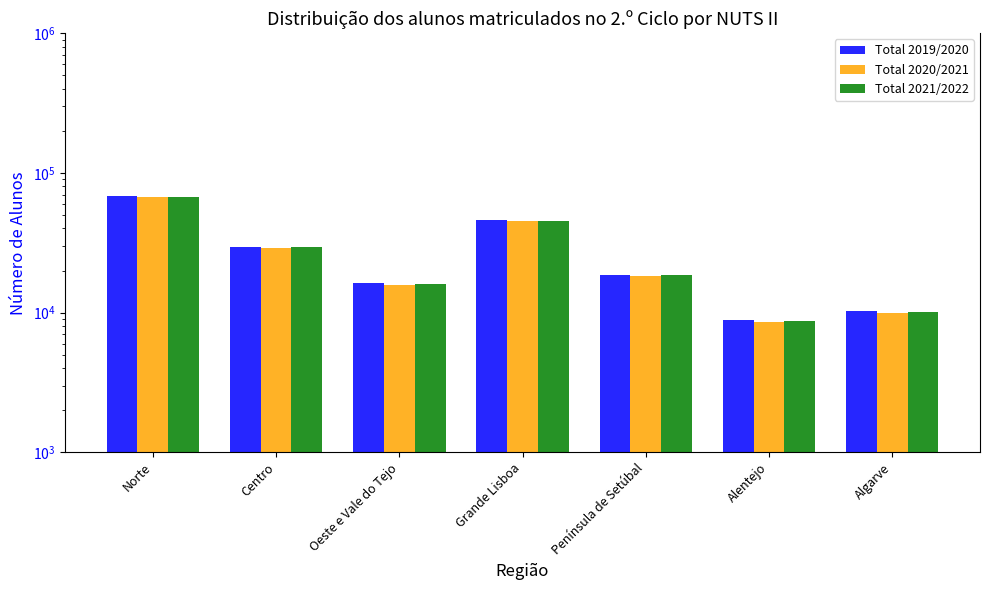

What is the average value of the Total 2020/2021 series?

27621